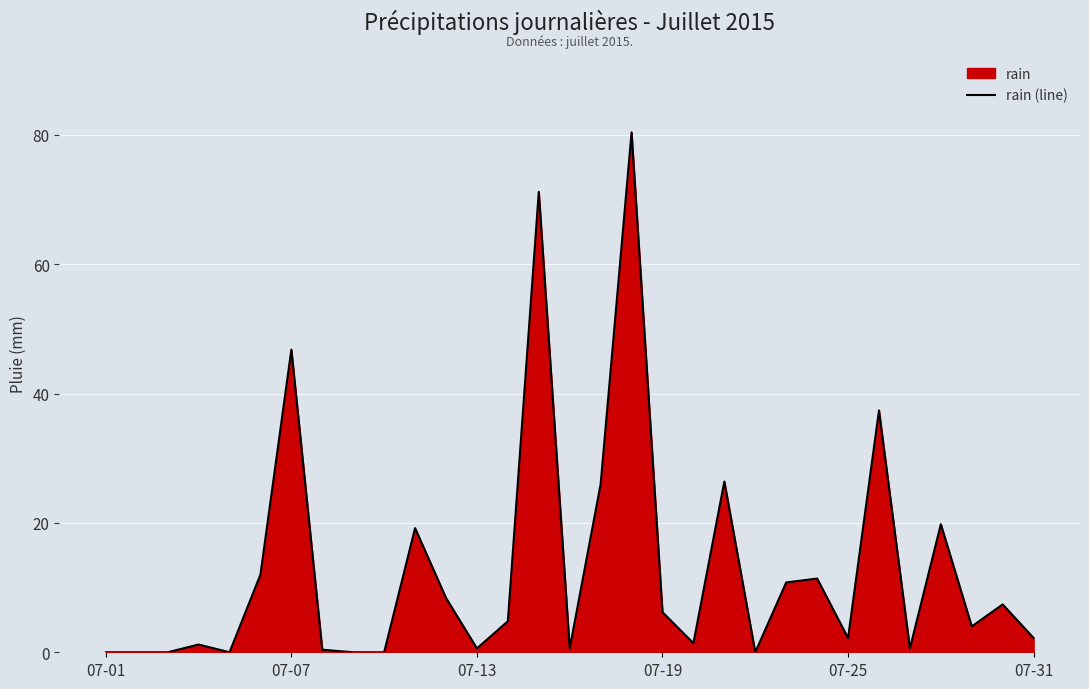

Read the value at 17.

80.4